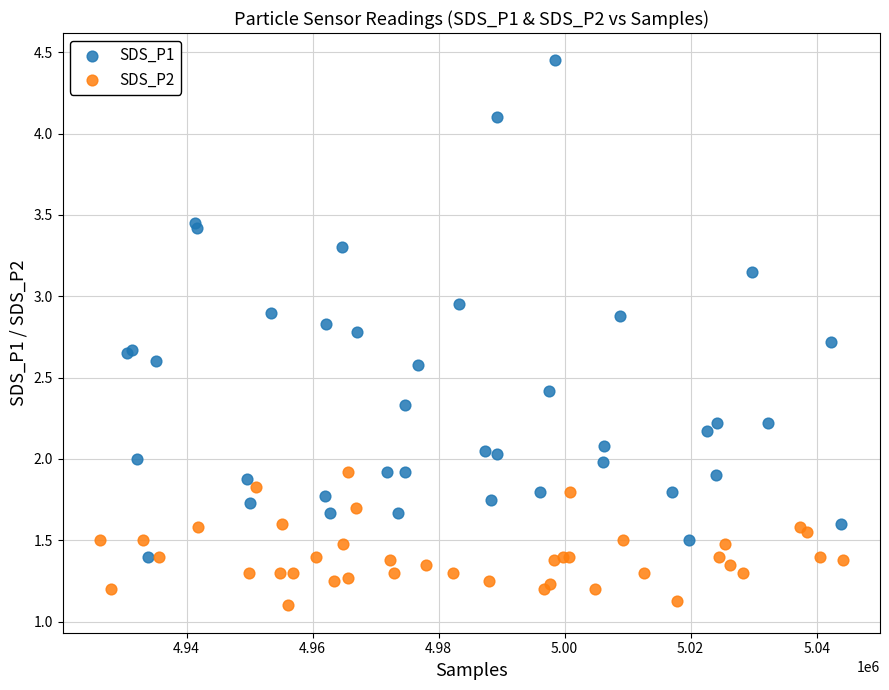

What are all the series names shown in the legend?

SDS_P1, SDS_P2